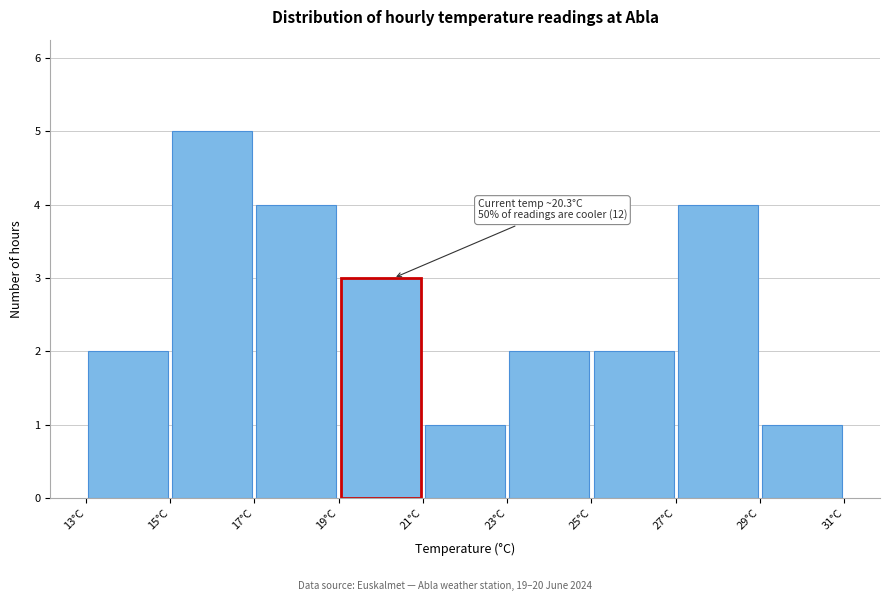

Over which range of the x-axis is the bar tallest?

15 to 17